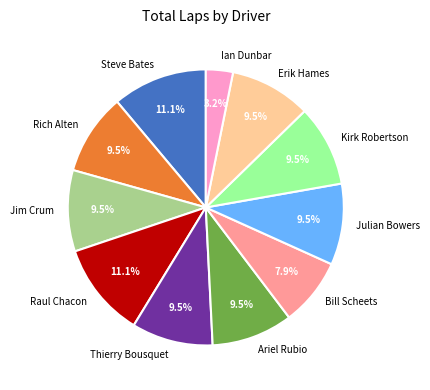

Does Julian Bowers represent more than half of the total?

No